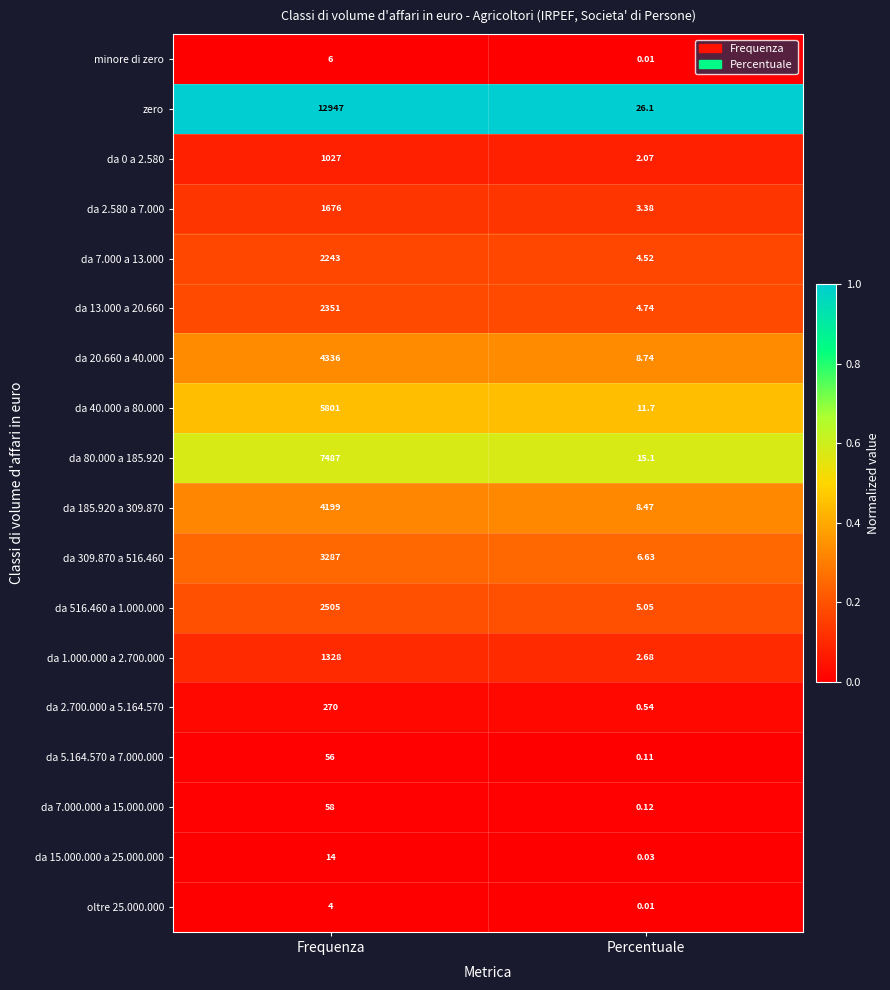

At which label is da 7.000.000 a 15.000.000 closest to 29?

Percentuale